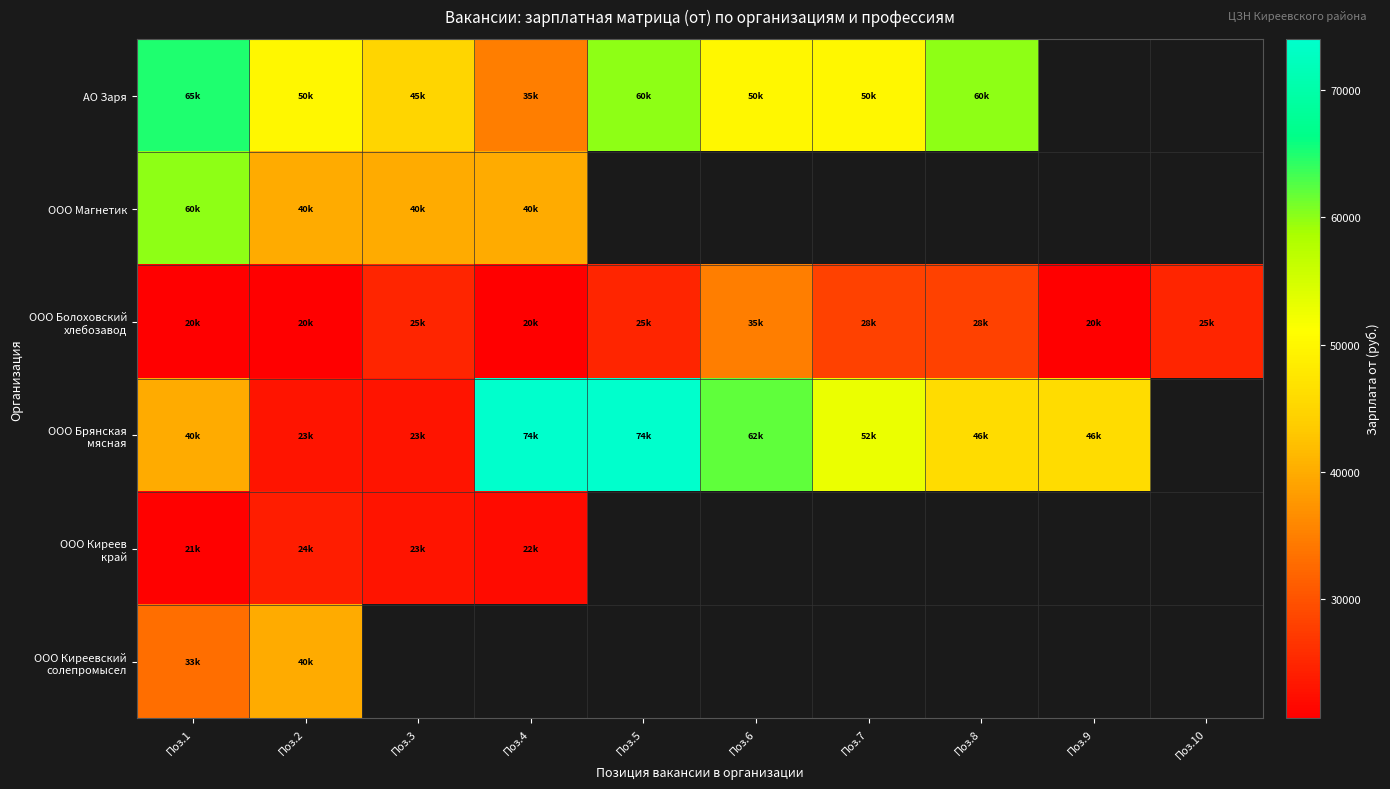

What is the highest value of the ООО Киреев край series?

24000.0